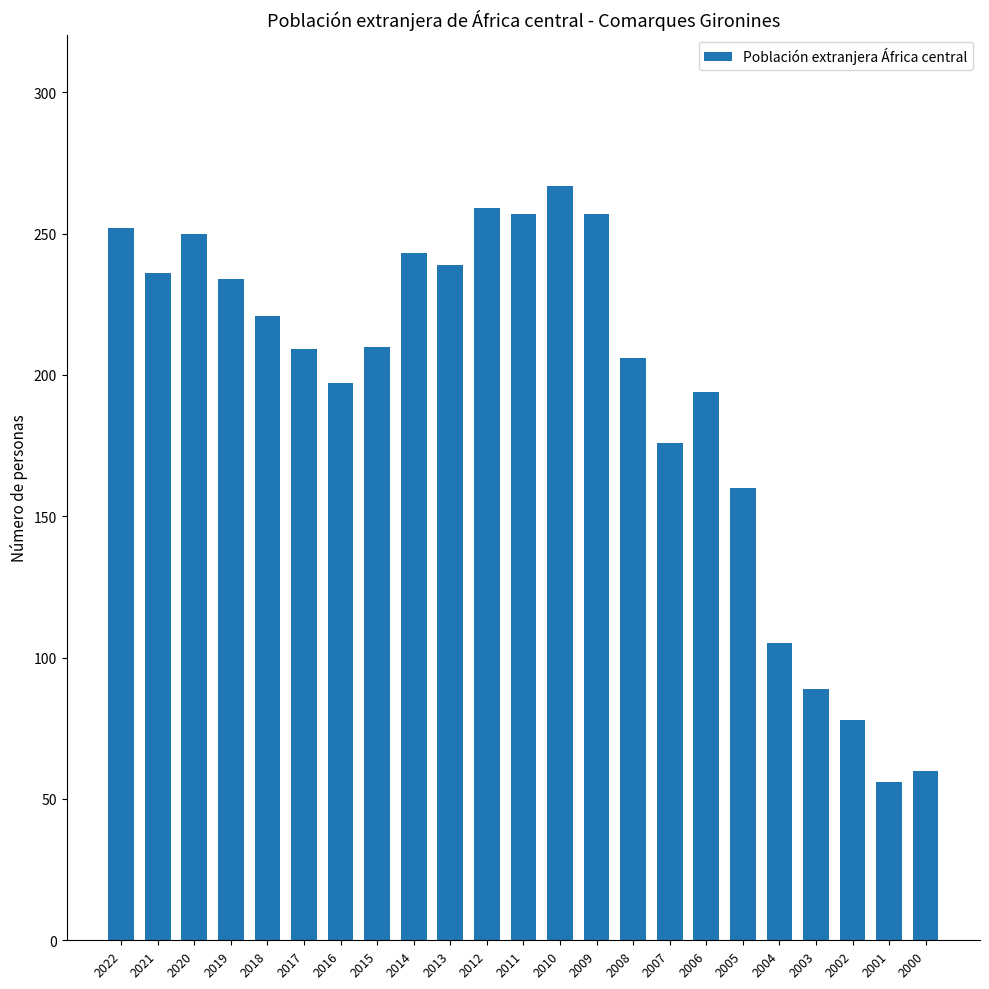

How many values are below 210?

11